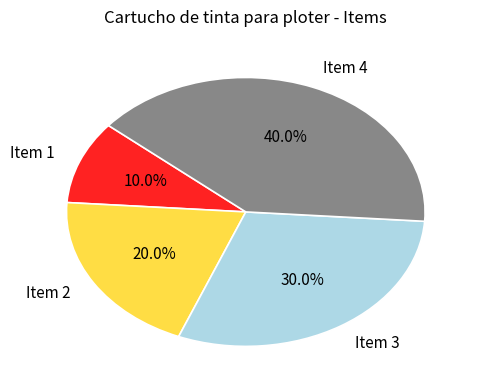

Which has a higher value, Item 2 or Item 3?

Item 3